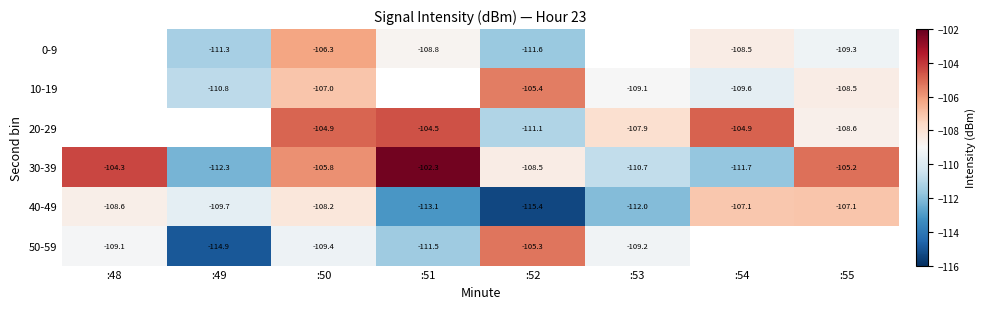

The 0-9 series shows -109.3 at :55. True or false?

True